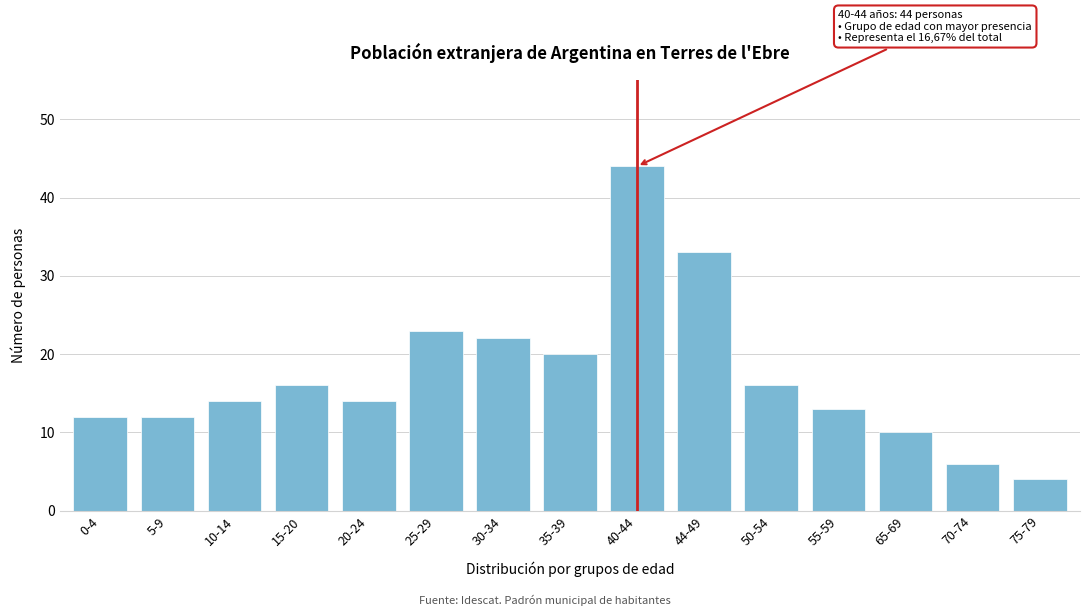

Reading left to right, extract all data points from this chart.

0-4=12	5-9=12	10-14=14	15-20=16	20-24=14	25-29=23	30-34=22	35-39=20	40-44=44	44-49=33	50-54=16	55-59=13	65-69=10	70-74=6	75-79=4